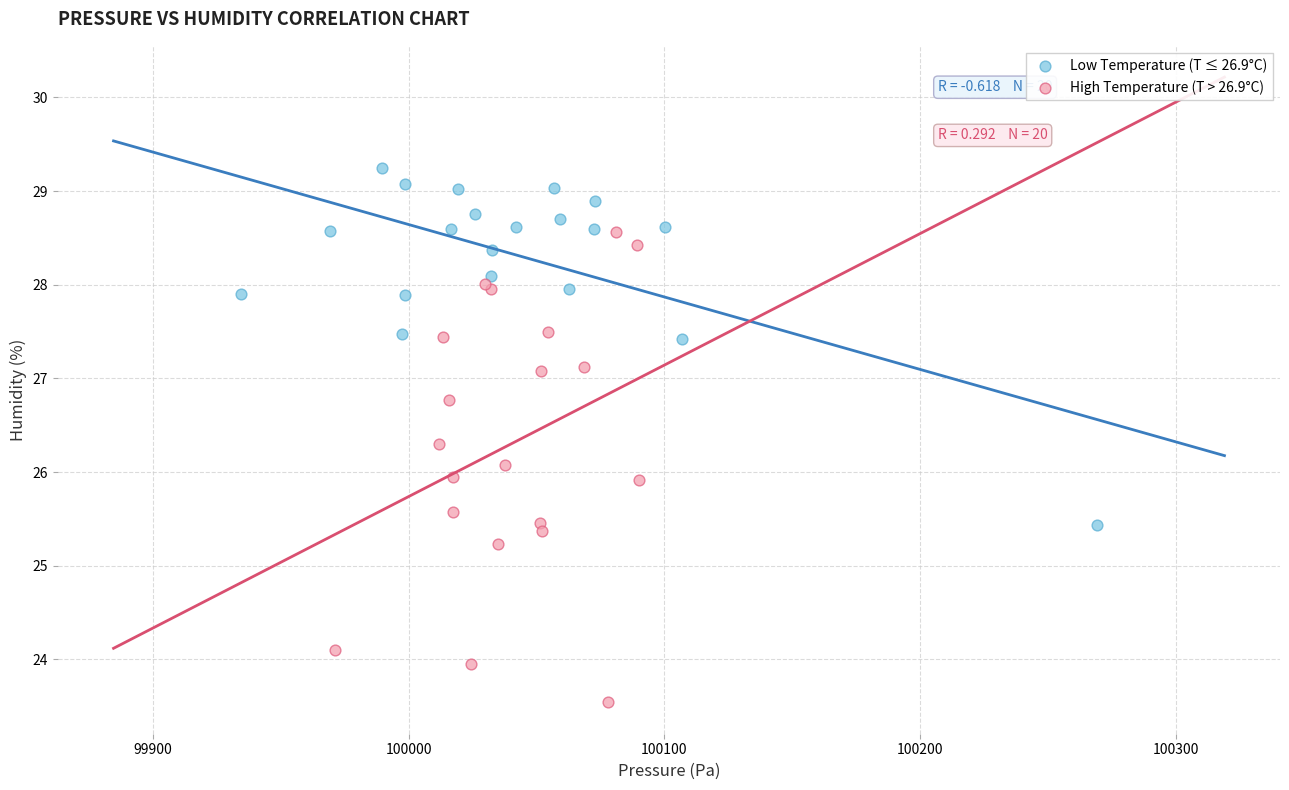

Which series reaches the maximum Y coordinate?

Low Temperature (T ≤ 26.9°C)